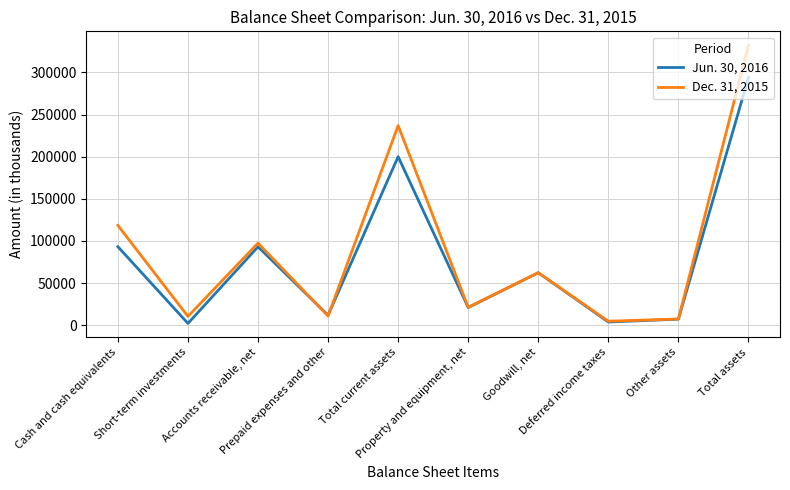

Which series has the widest spread of values?

Dec. 31, 2015